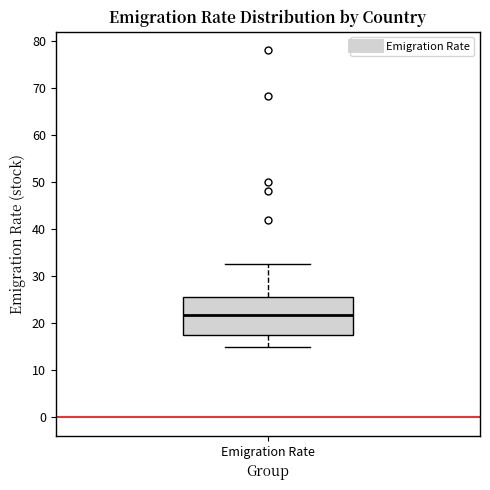

Read this box plot against the y-axis: the position of the median line, the range covered by the box, and the ends of both whiskers. The values are not printed on the chart, so give them approximately, as read against the axis.

median 22, box 18 to 26, whiskers 15 to 33